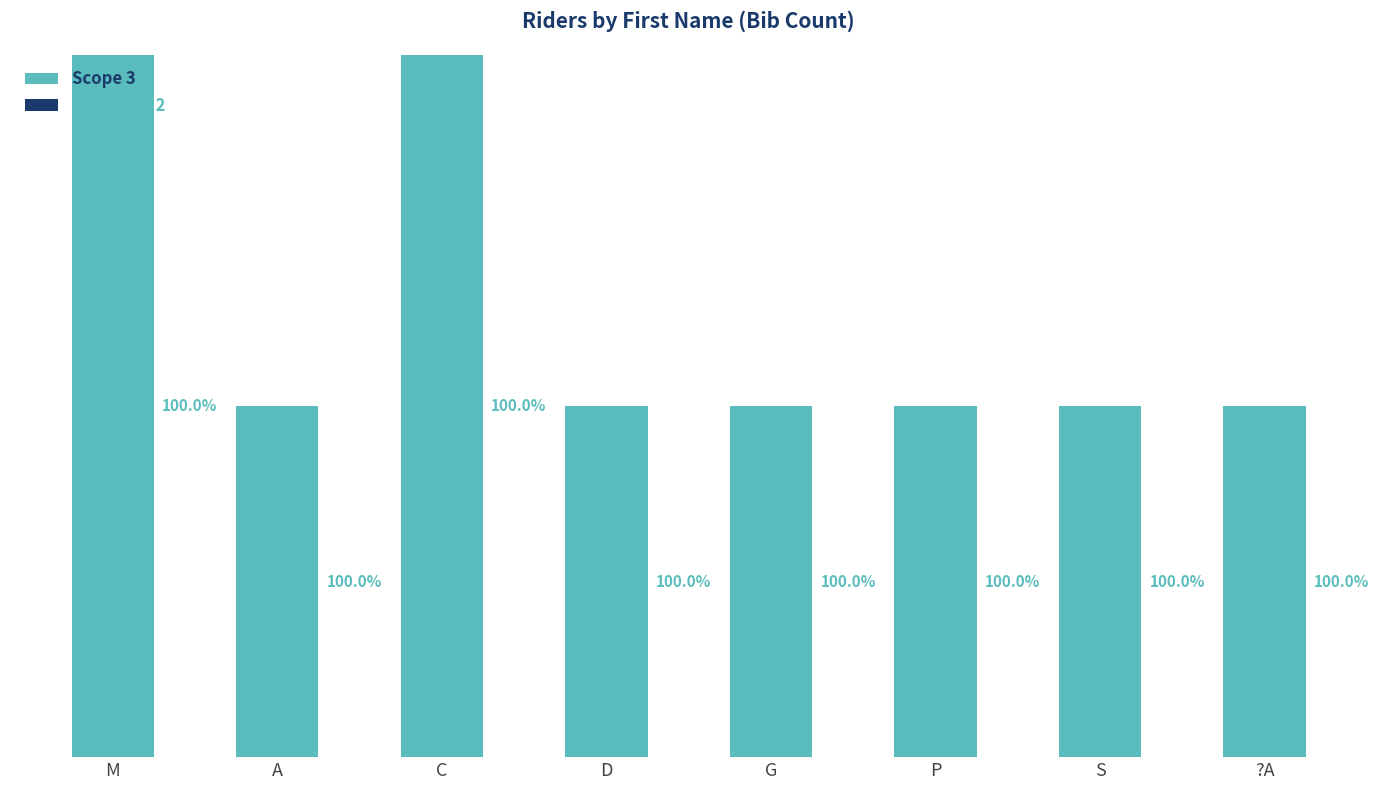

At which category does the chart reach its peak across all series?

M